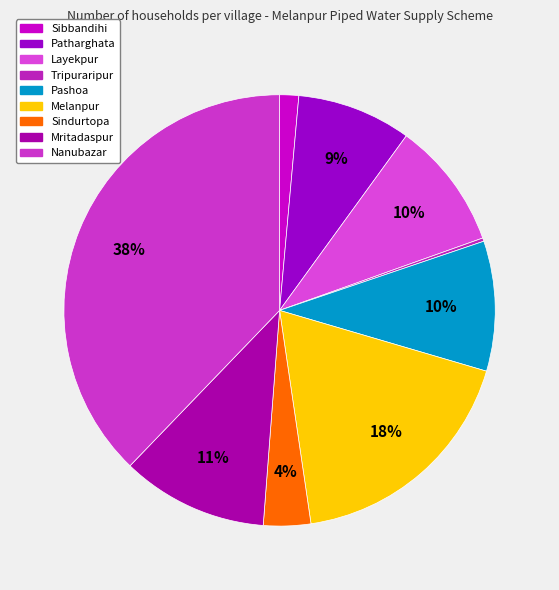

Does Pashoa represent more than half of the total?

No